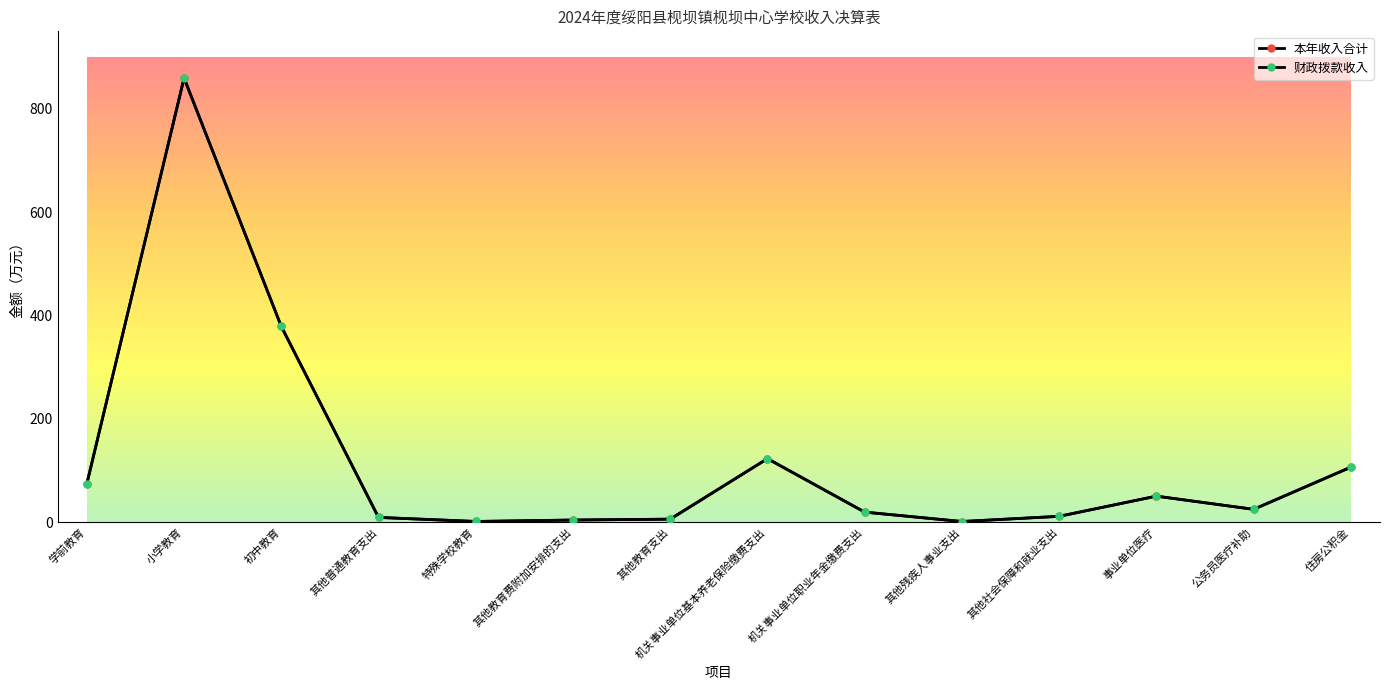

Is this an area chart (filled region under the line)?

No